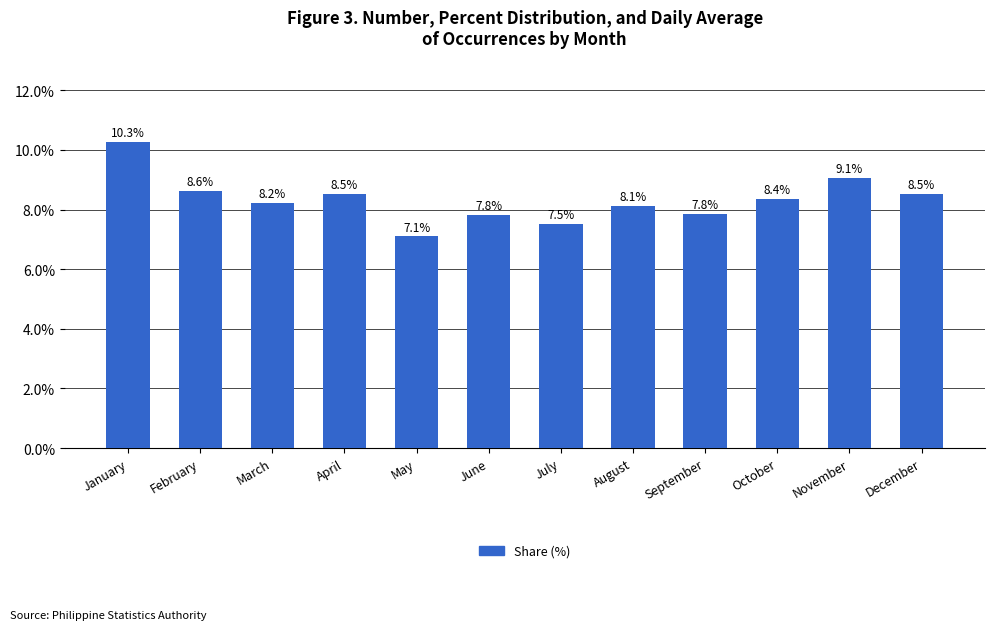

Which category has the lowest value across all series?

May